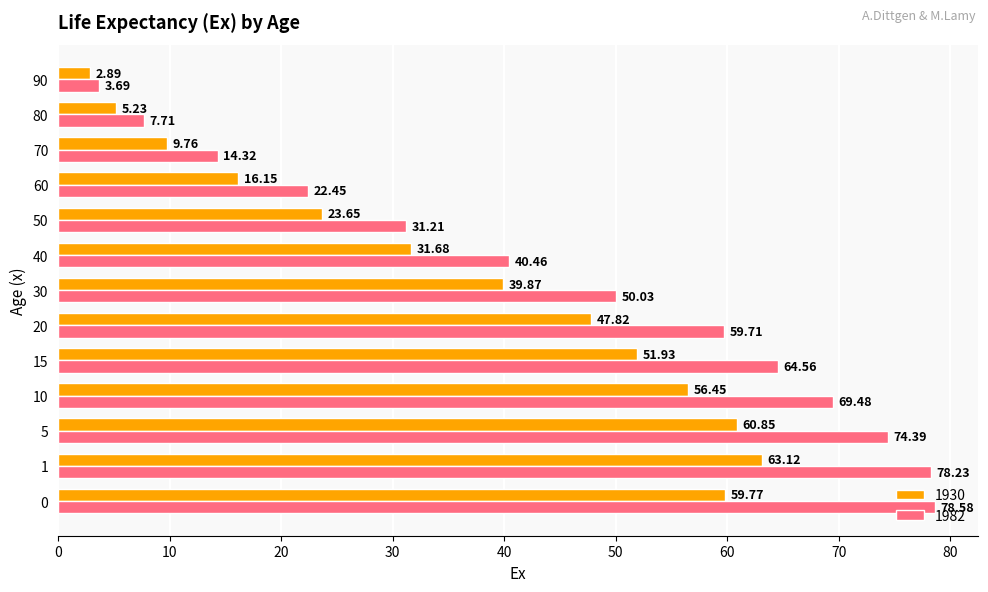

What is the average value of the 1930 series?

36.1